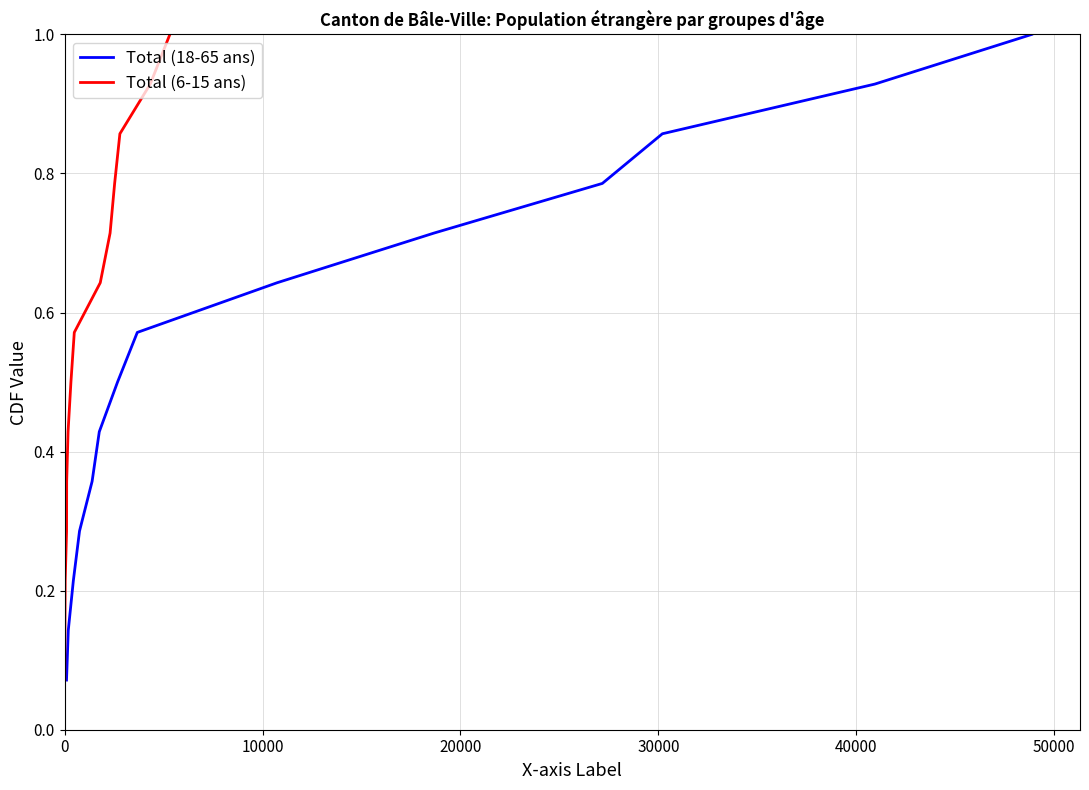

What is the difference between the second highest and minimum values in the Total (18-65 ans) series?

0.9